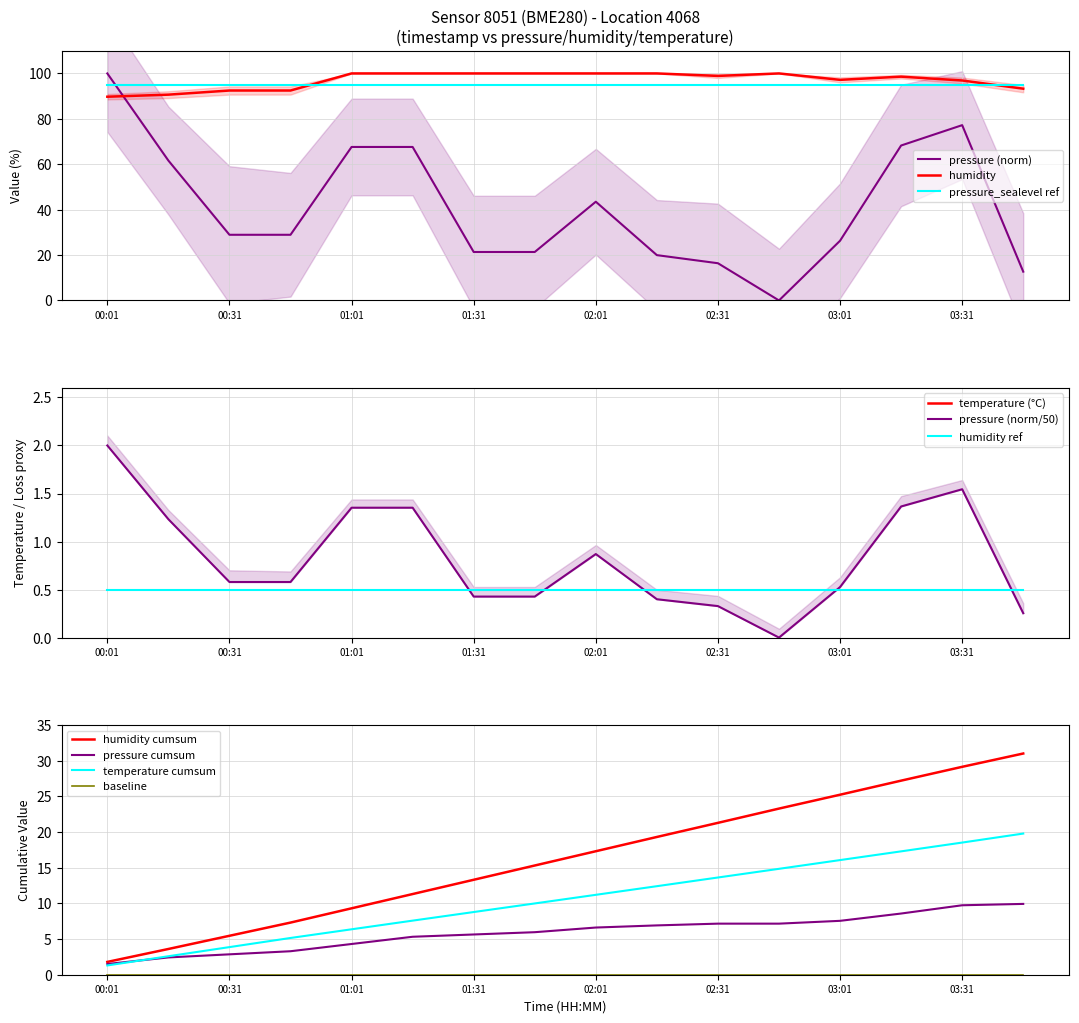

Where is temperature nearest to the value 21?

02:16